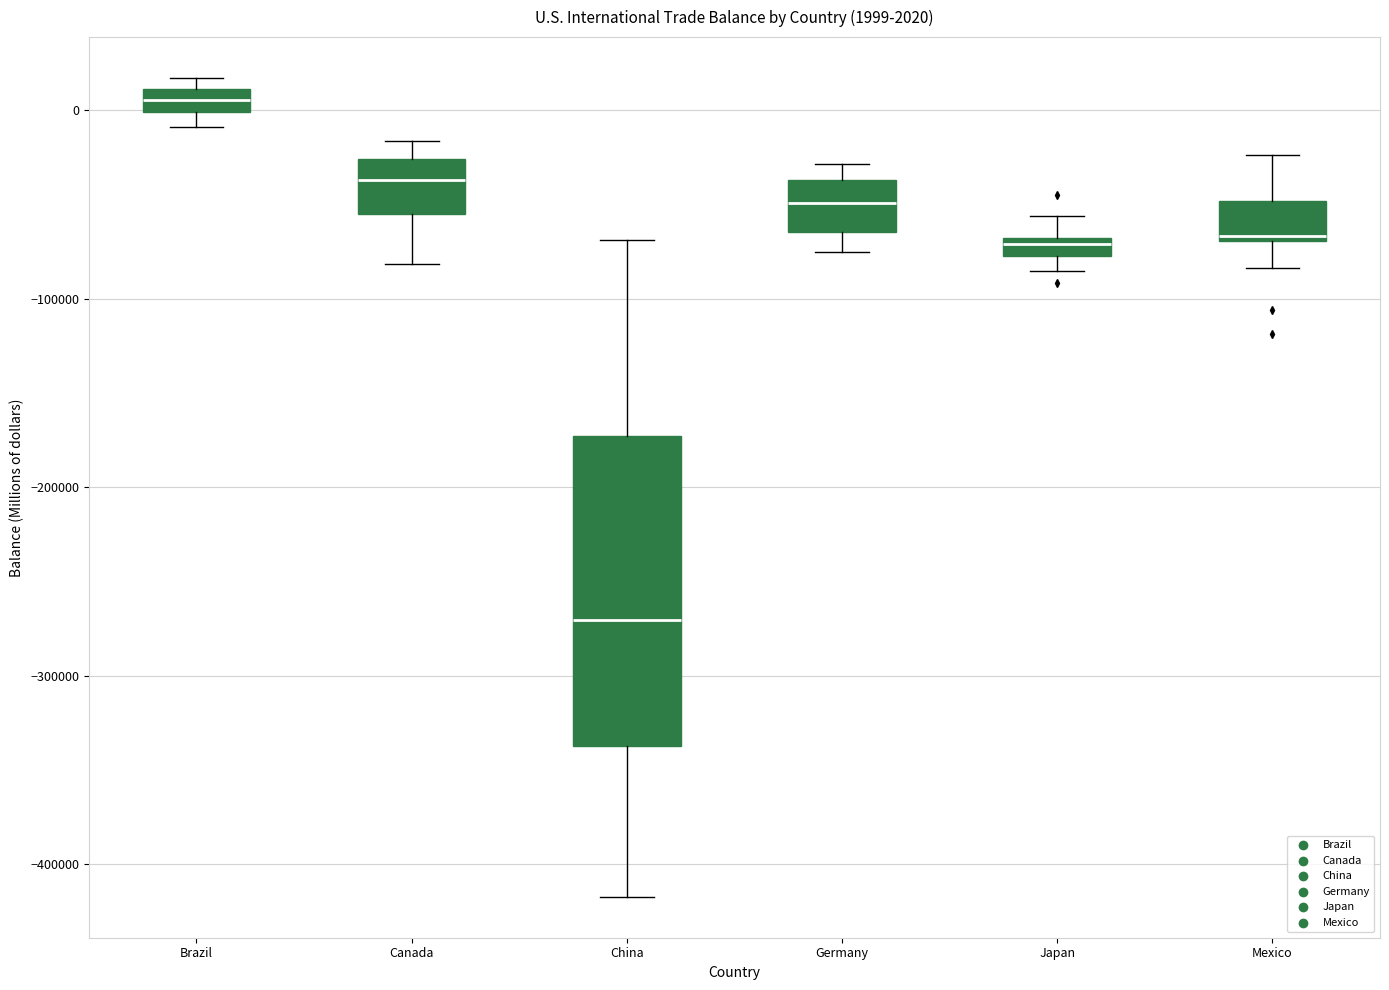

Which box's median line is the highest?

Brazil